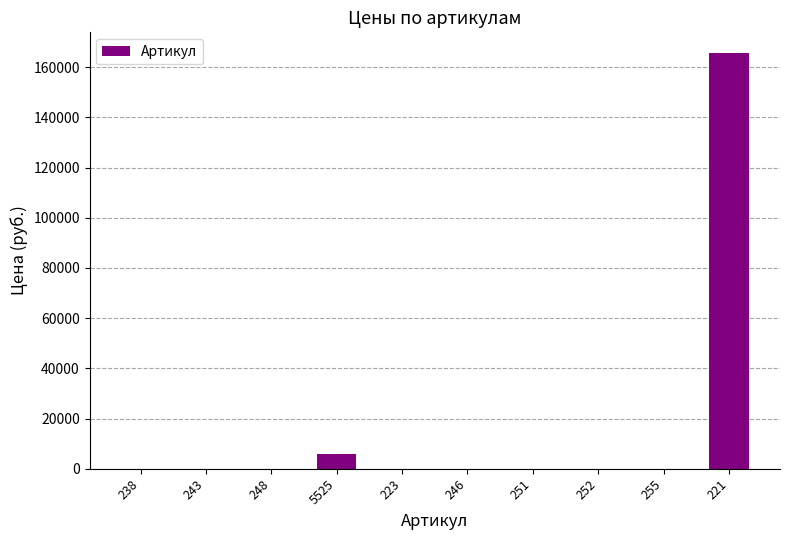

What is the greatest value displayed?

165599